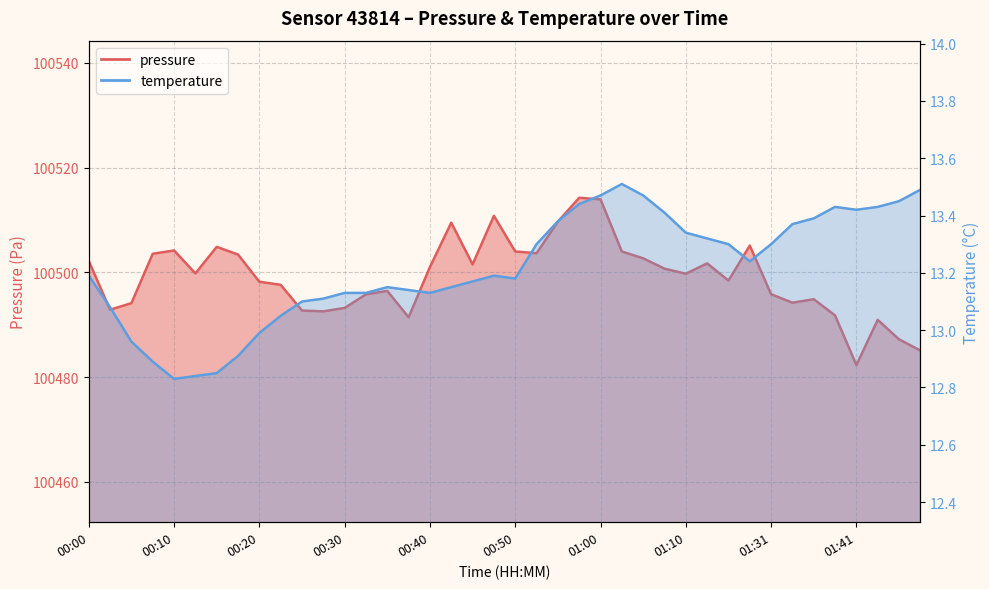

Which series changed the most between 00:40 and 01:03?

pressure